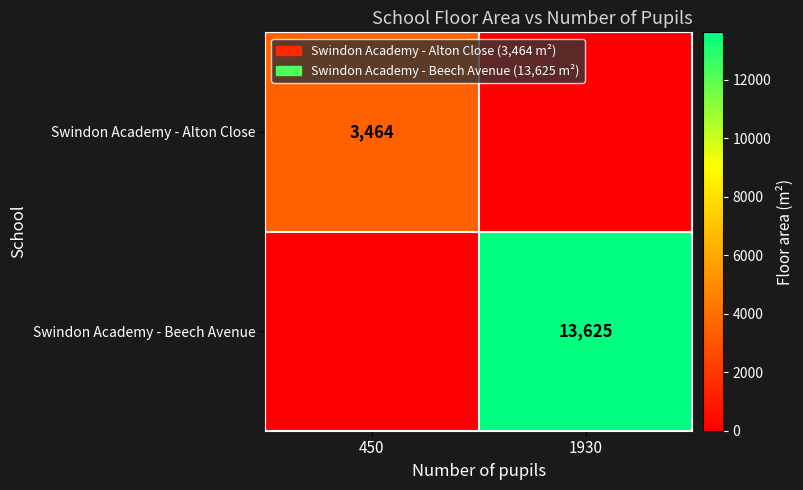

Which category has the lowest value across all series?

1930